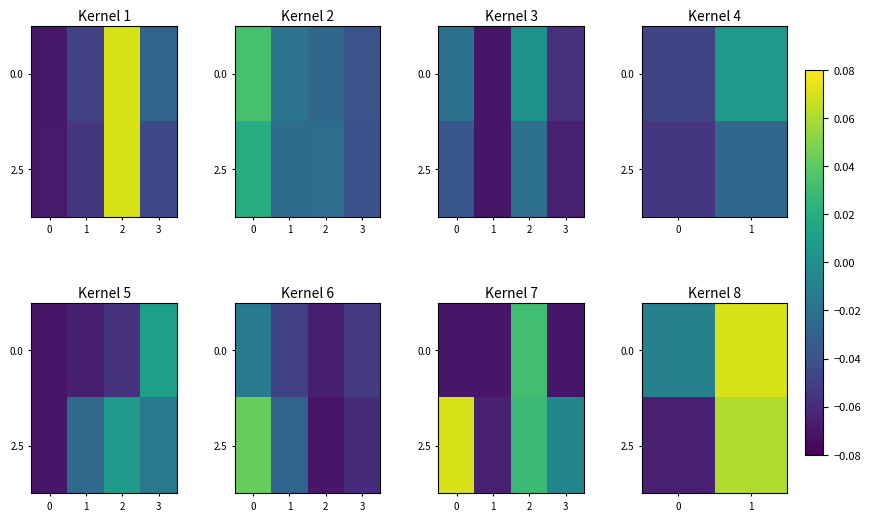

Which series changed the most between 0 and 1?

2.5